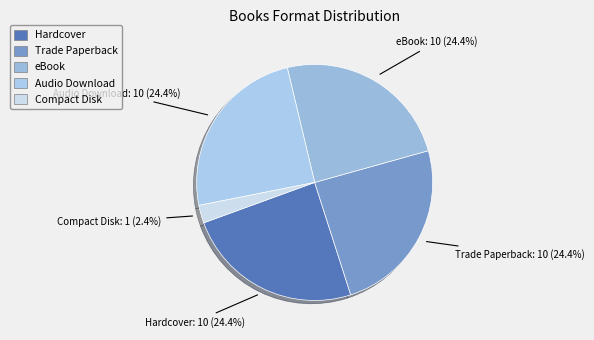

How many segments does this pie chart have?

5